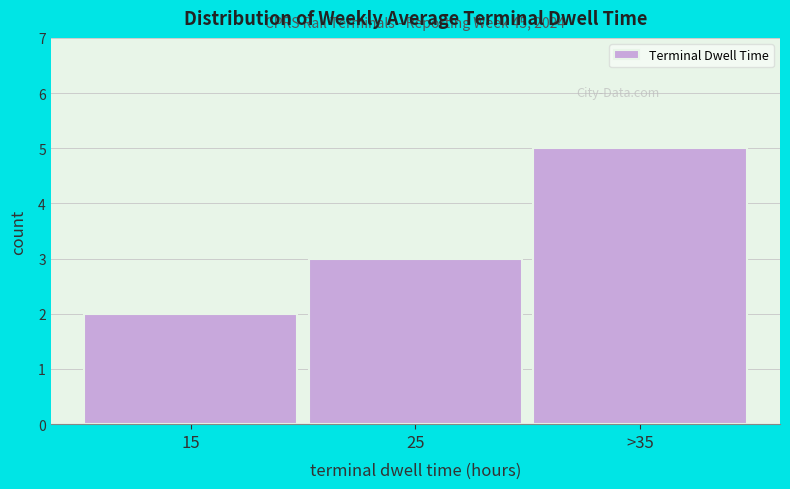

Reading right to left, extract all data points from this chart.

5	3	2